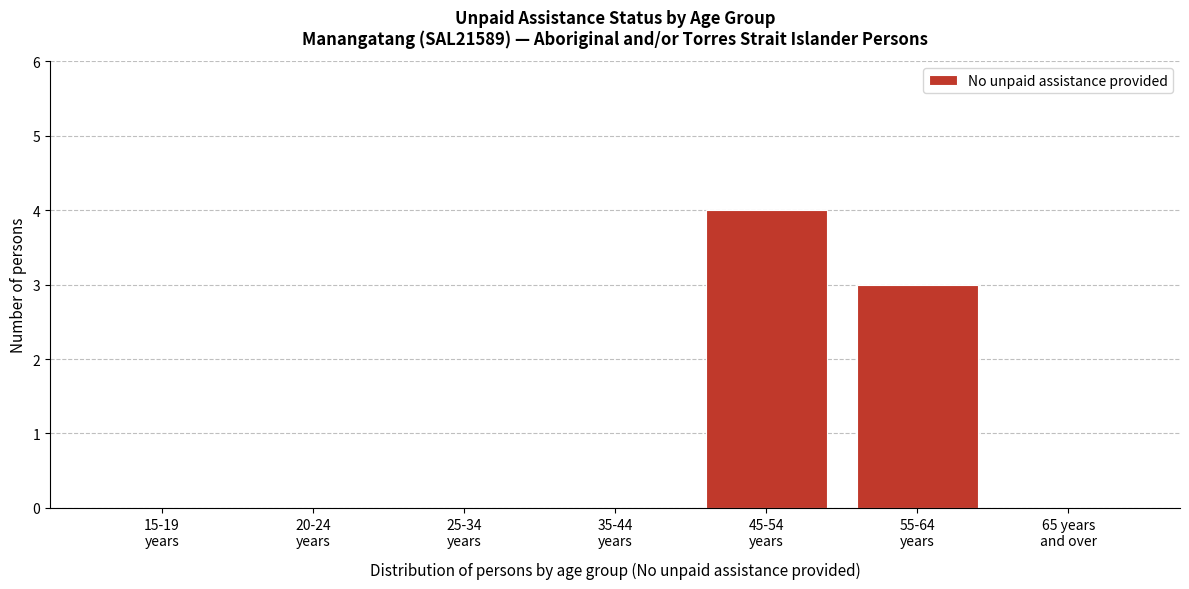

What is the maximum value shown in the chart?

4